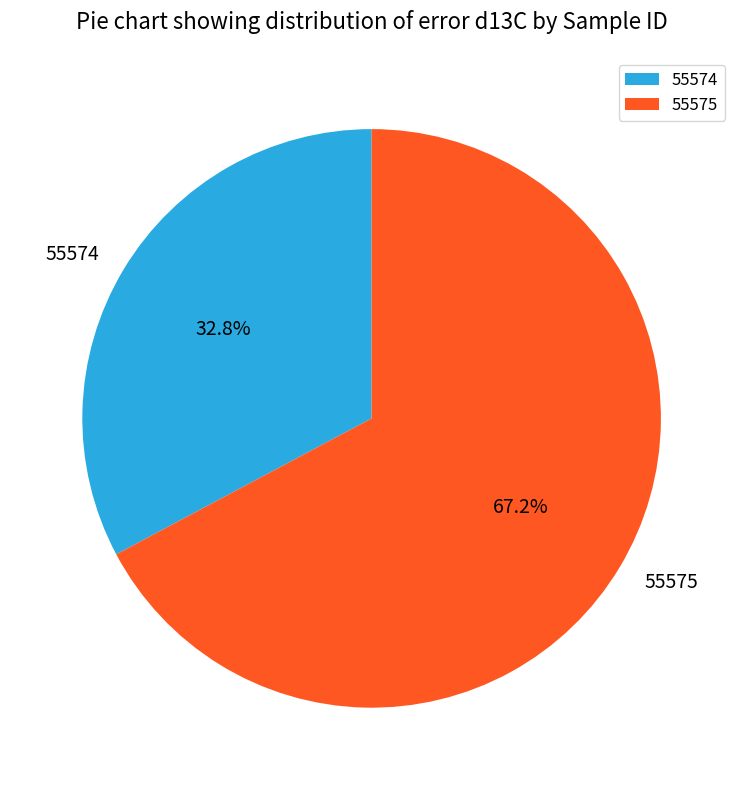

What is the largest slice in the pie chart?

55575